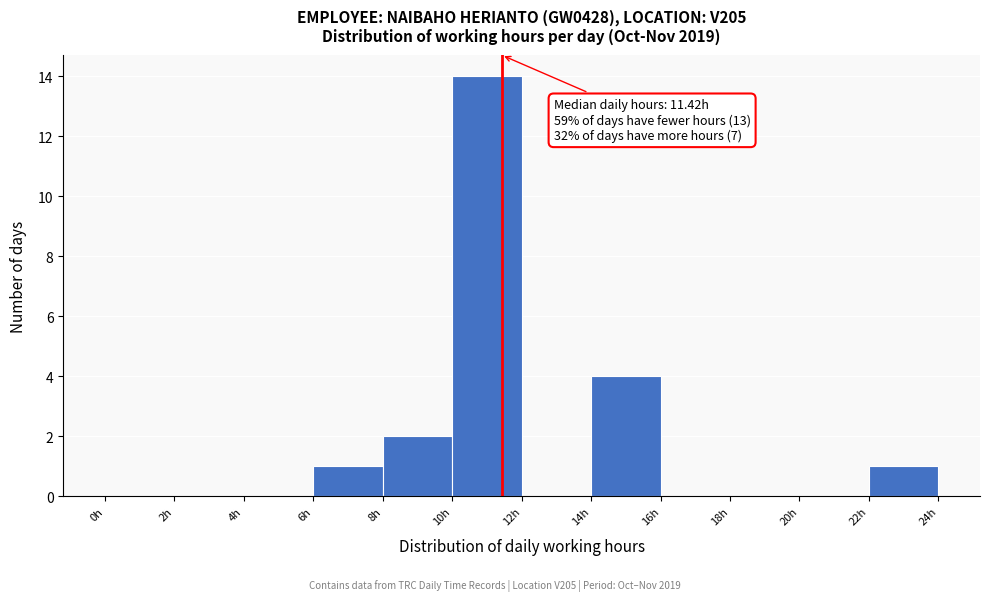

Which range on the x-axis has the tallest bar?

10 to 12